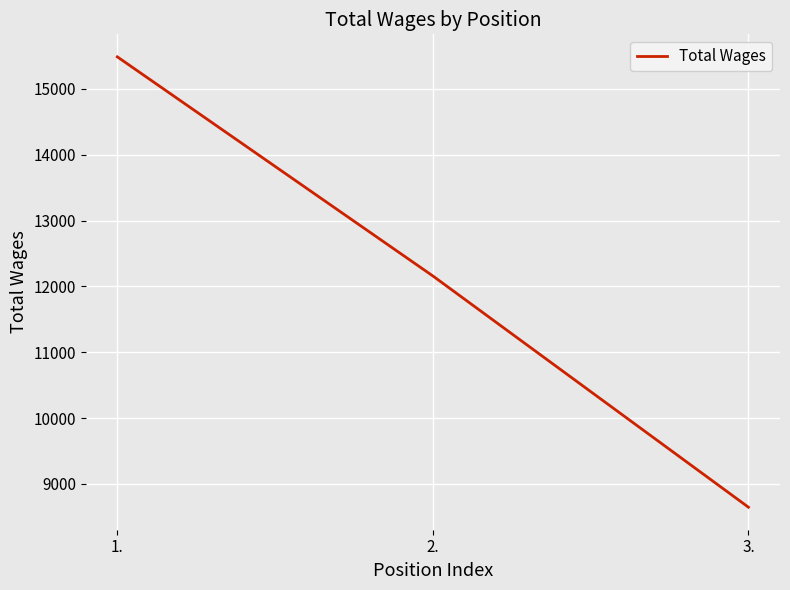

How many distinct data groups are displayed?

1